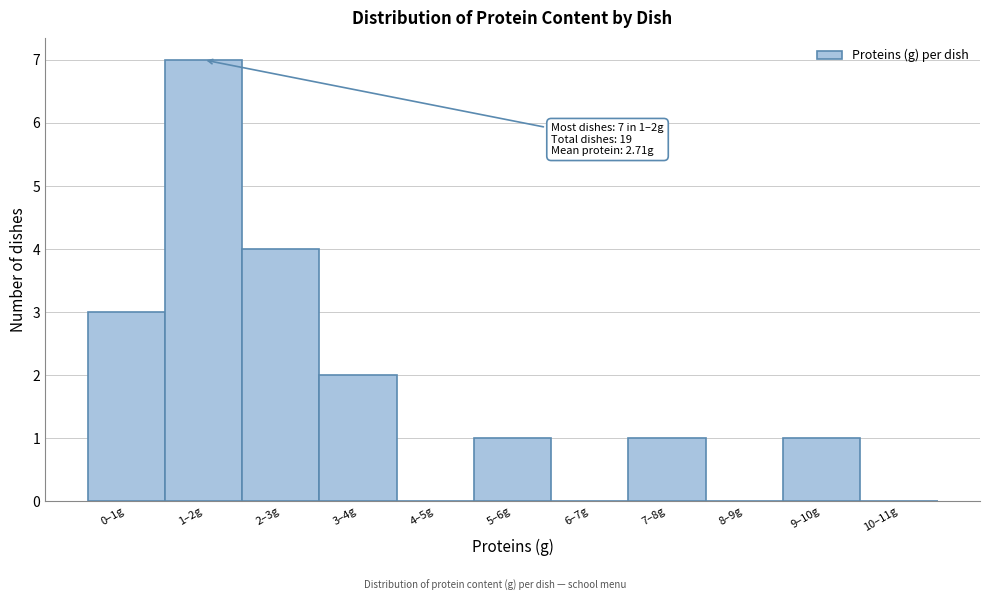

Approximately how many times larger is the value at 9–10g compared to 7–8g?

1.0